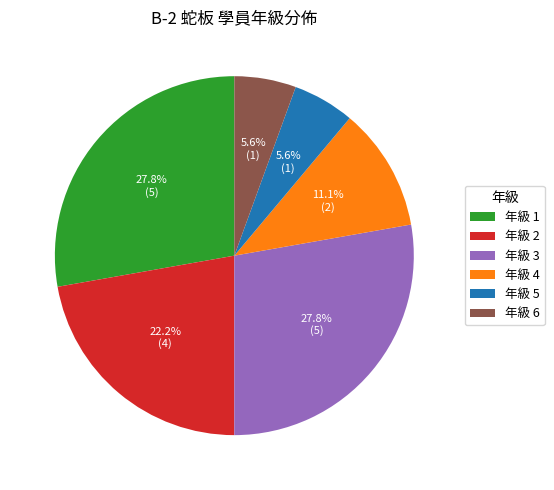

Is there a majority slice in this chart?

No